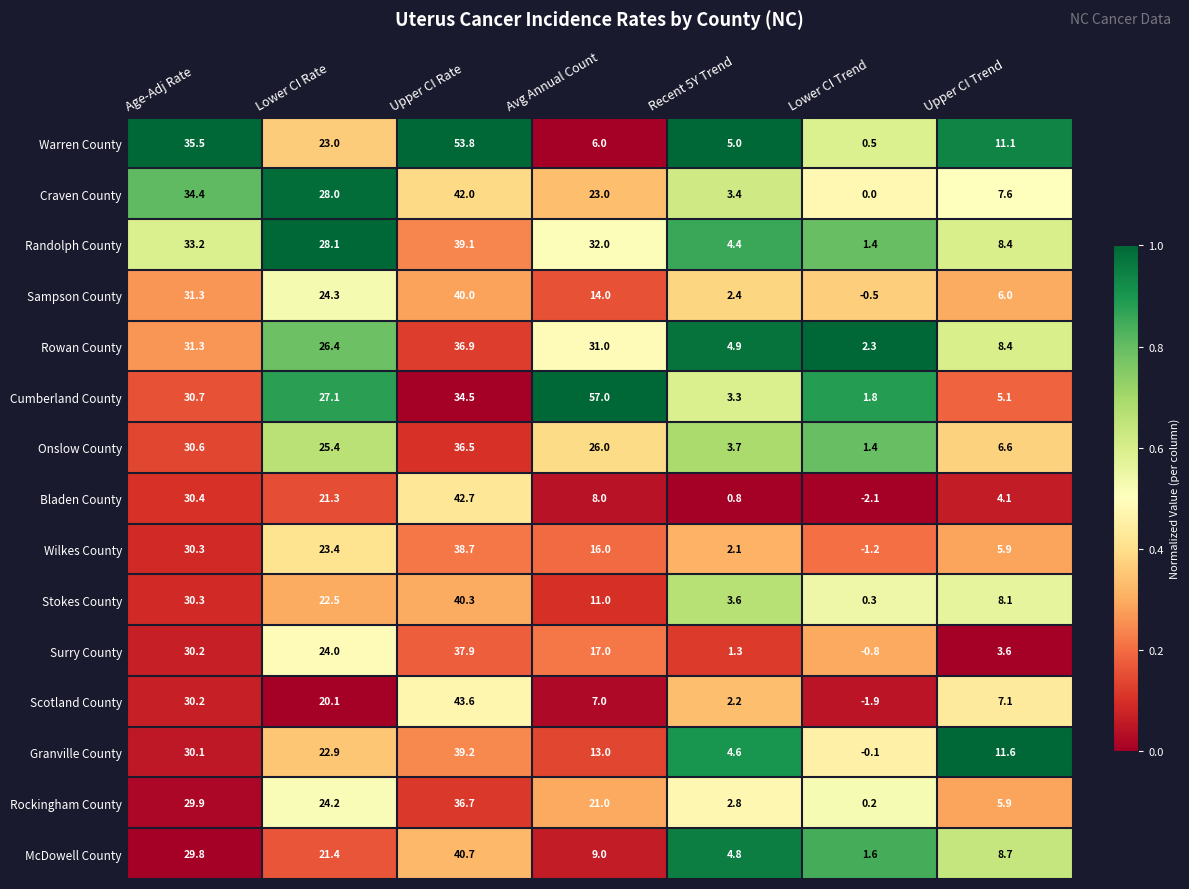

What is the total value across all series at Lower CI Rate?

362.1